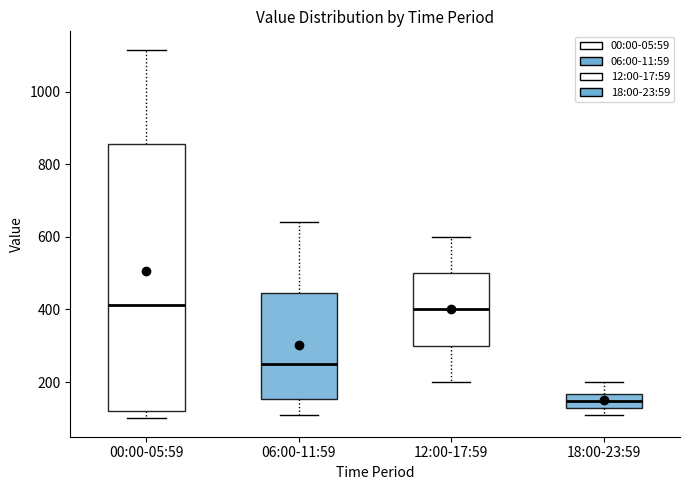

Reading left to right, transcribe this box plot: for each box, give where its median line is, the range the box spans, and where its two whiskers end, as read against the y-axis. The values are not printed on the chart, so give them approximately, as read against the axis.

00:00-05:59: median 420, box 120 to 860, whiskers 100 to 1120
06:00-11:59: median 260, box 160 to 440, whiskers 100 to 640
12:00-17:59: median 400, box 300 to 500, whiskers 200 to 600
18:00-23:59: median 140, box 120 to 160, whiskers 100 to 200